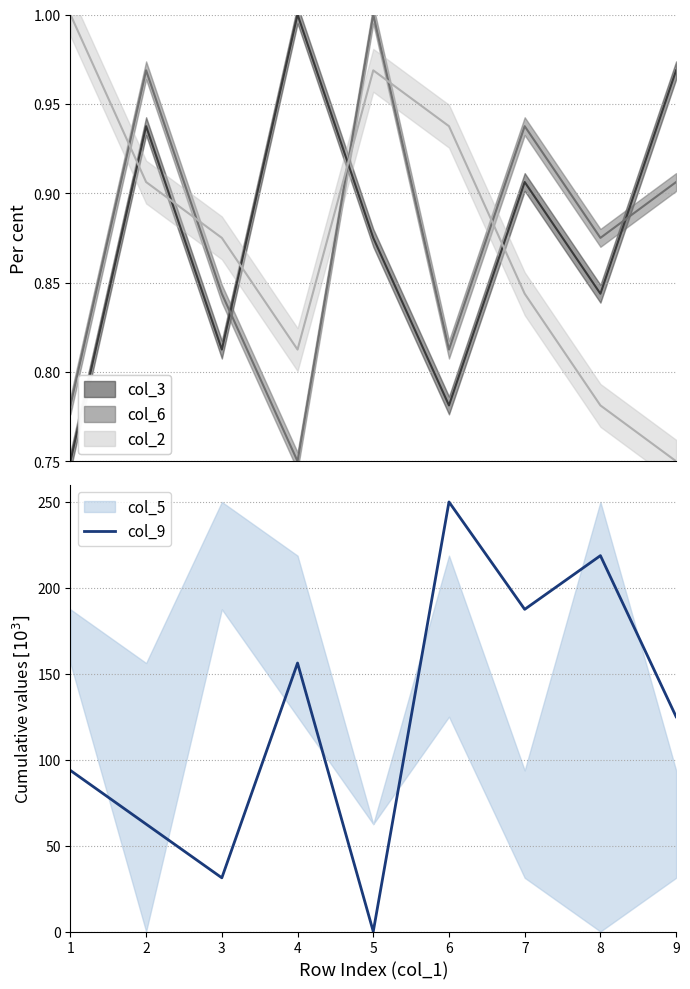

Where is the data nearest to the value 125?

9